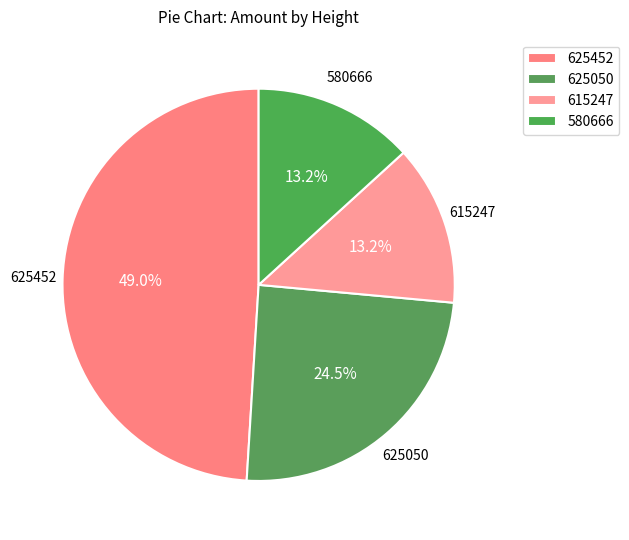

Is 580666 the majority of the pie?

No